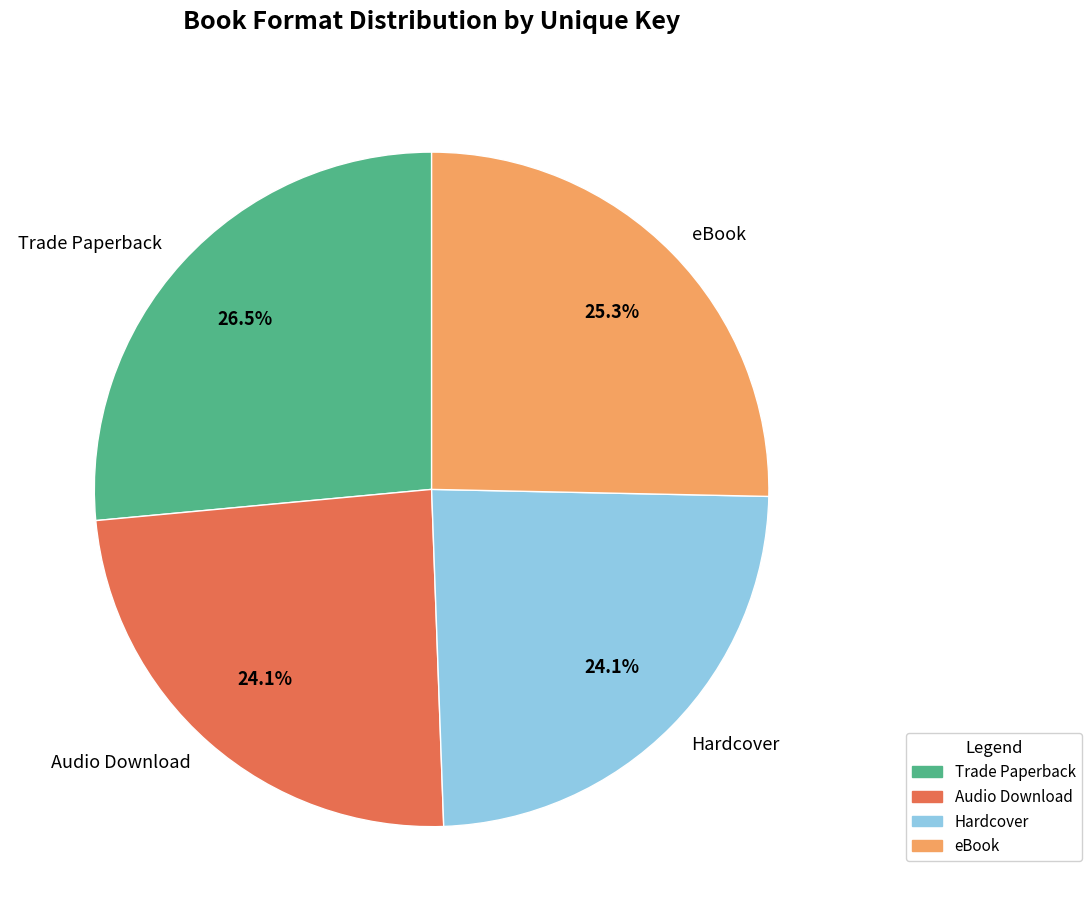

Is the sum of eBook and Hardcover greater than half?

No